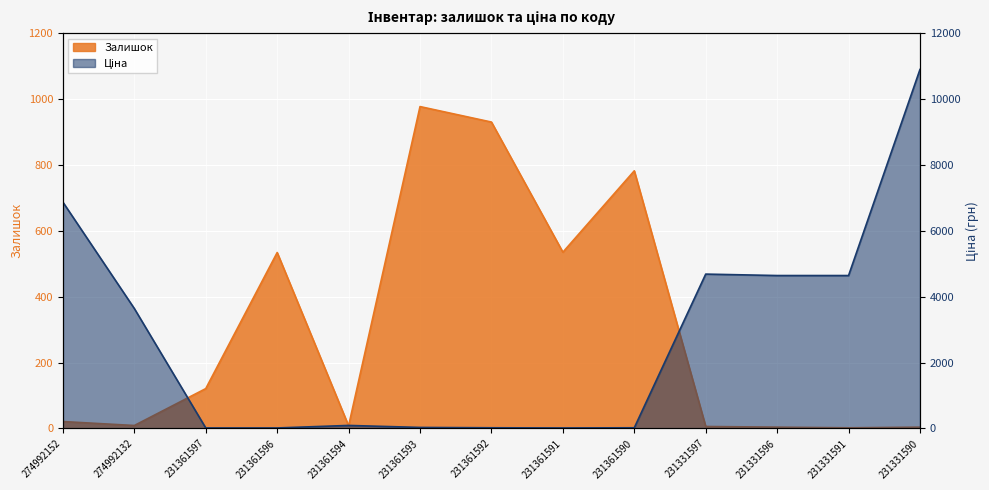

Where does the Ціна series first go above 92?

274992152